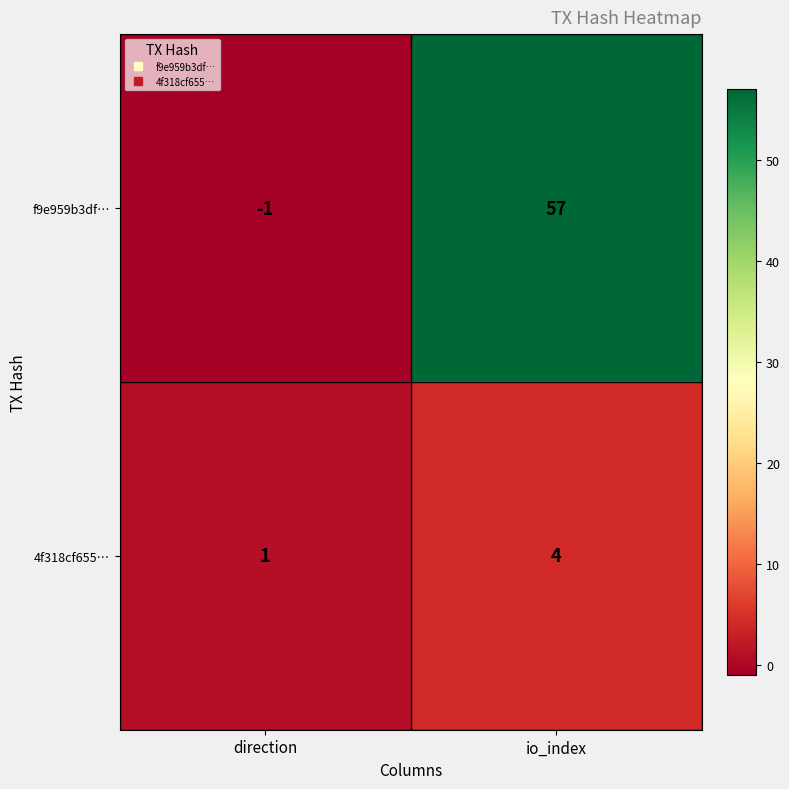

Between direction and io_index, which series saw the biggest shift?

f9e959b3df…